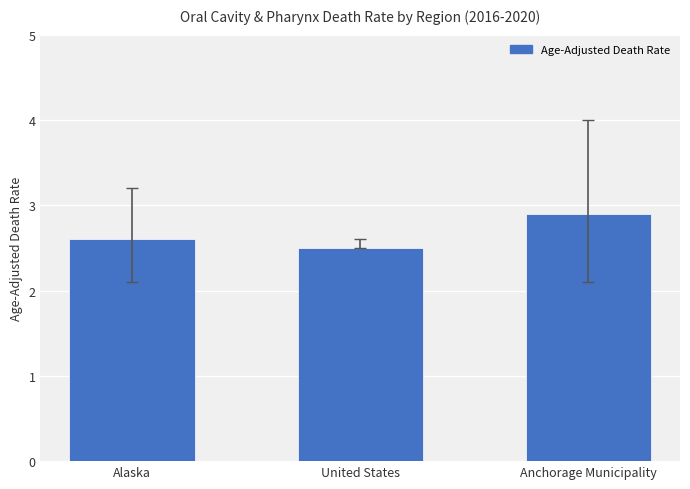

Which has a higher value, United States or Anchorage Municipality?

Anchorage Municipality